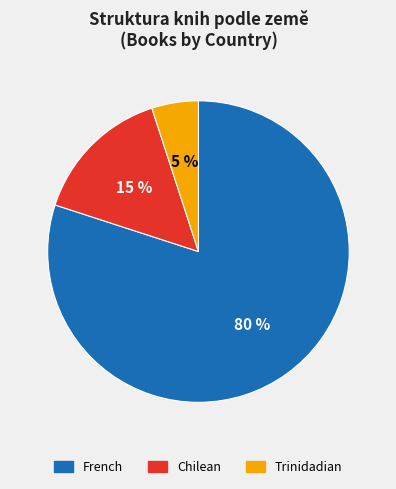

What is the smallest slice in the pie chart?

Trinidadian